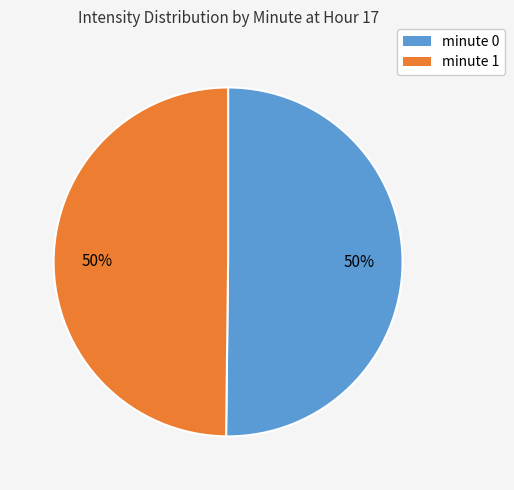

To the nearest percent, what is the combined percentage of minute 1 and minute 0?

100%